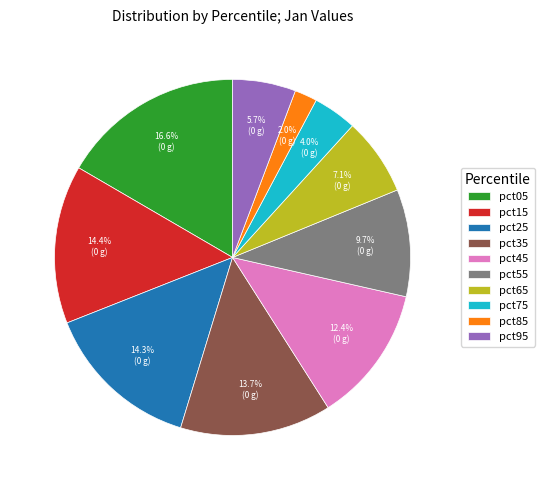

To the nearest percent, what is the difference between the largest and smallest slice percentages?

15%